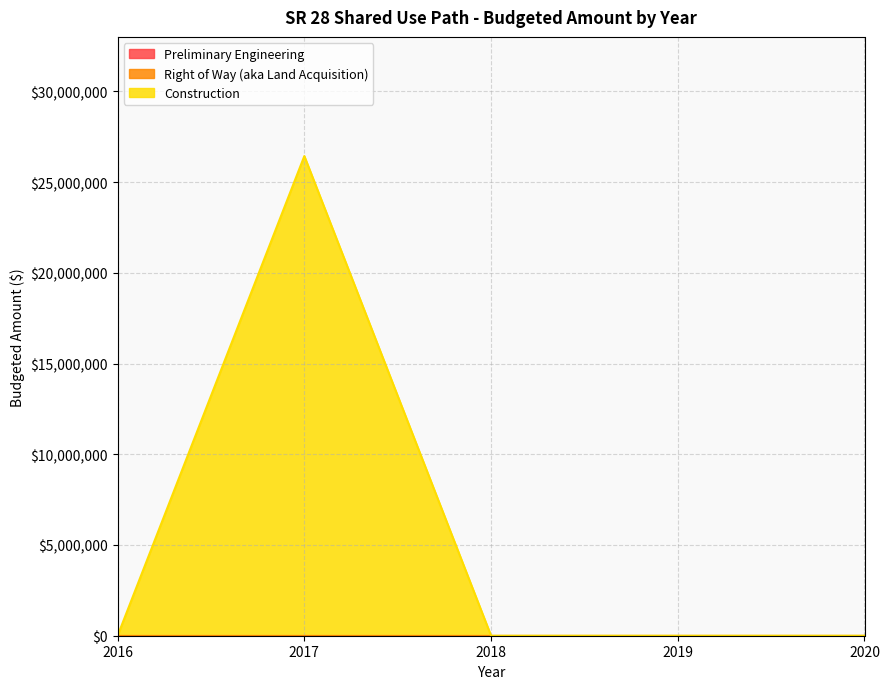

True or false: Construction (line) has more than 0 points higher than both neighbors.

True